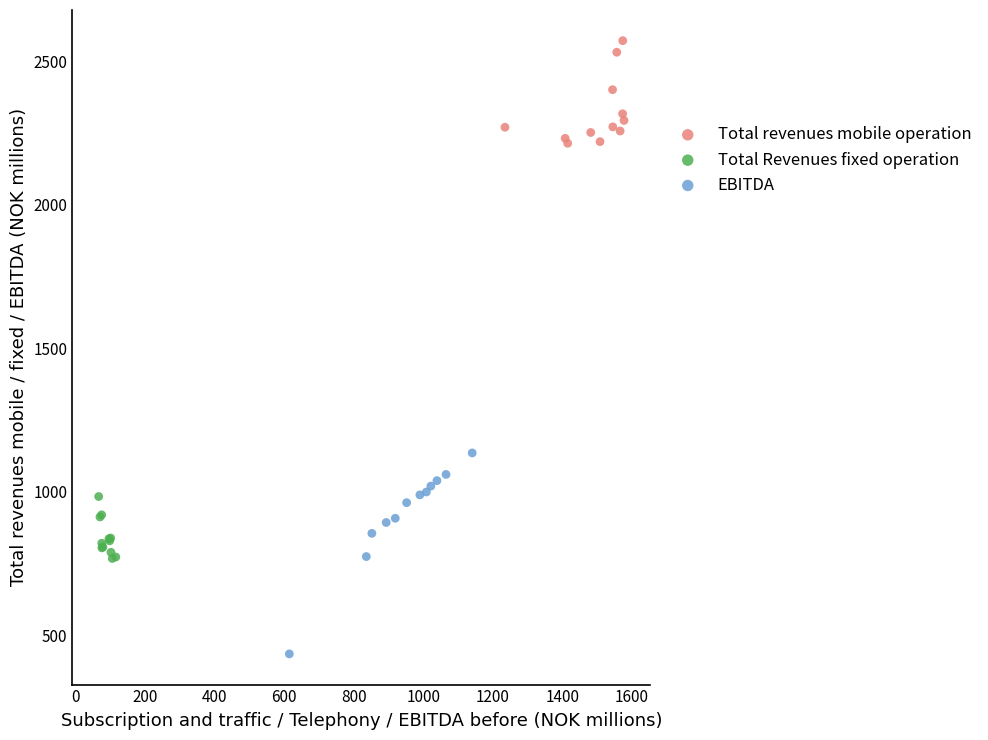

Which series contains the lowest Y value?

EBITDA